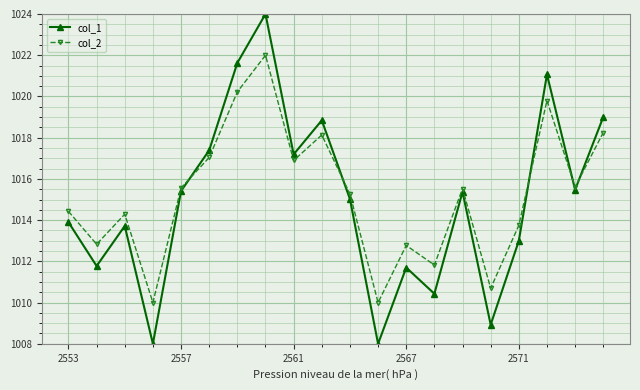

What is the maximum value for col_1?

1024.0